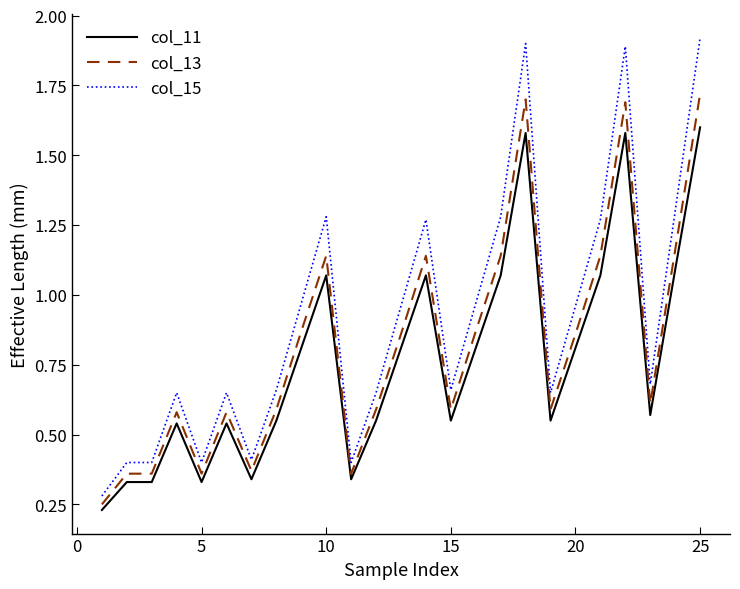

List the series in order of their peak value, highest first.

col_15, col_13, col_11